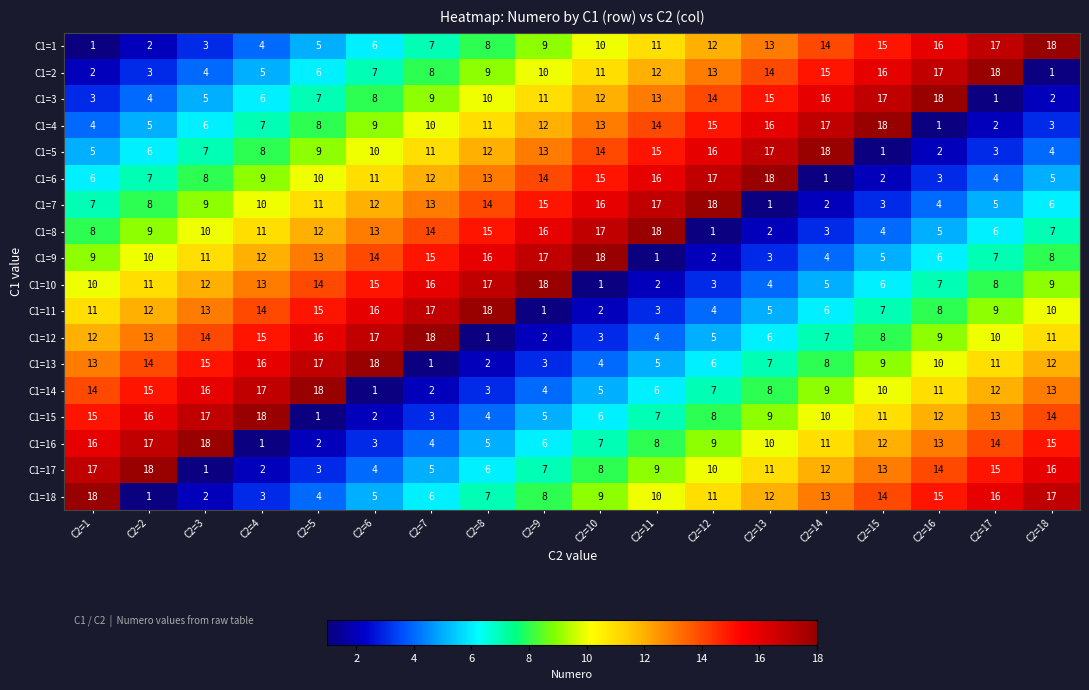

Is the value of C1=18 at C2=10 greater than the value of C1=8 at C2=7?

No